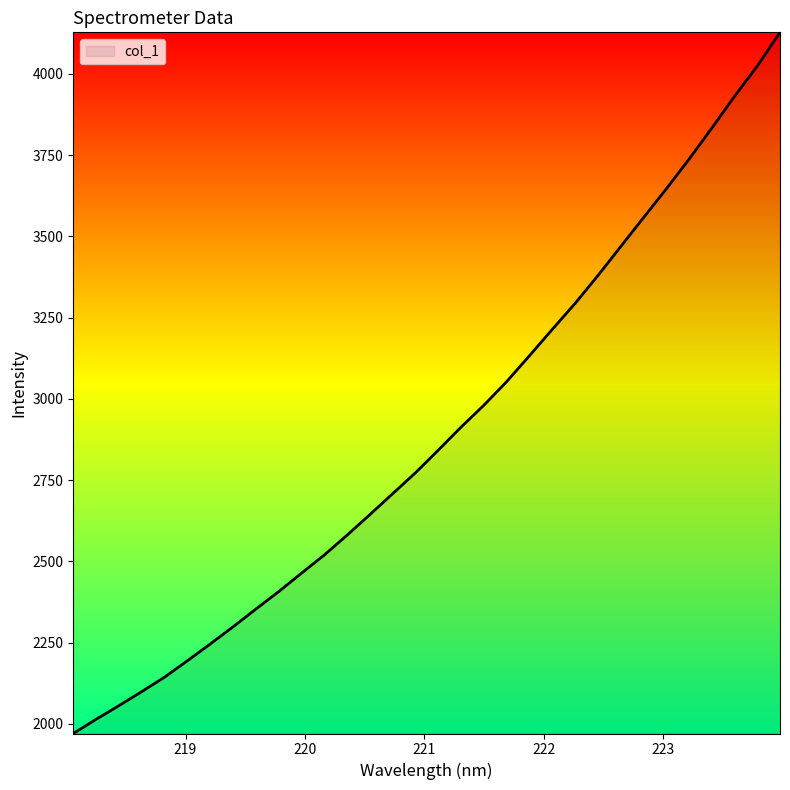

What is the difference between the maximum and minimum values?

2157.5